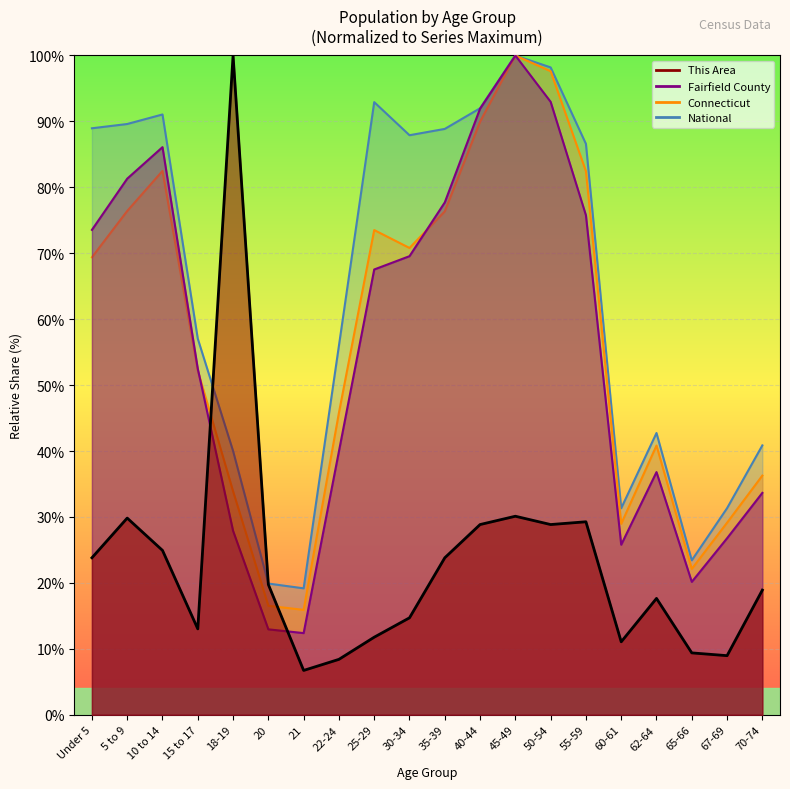

What is the average value of the Connecticut series?

57.0